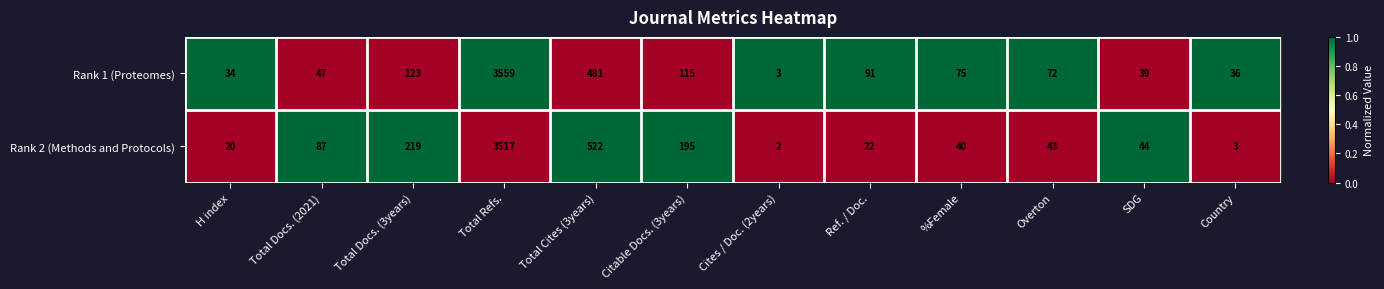

Where does the Rank 2 (Methods and Protocols) series first go above 44?

Total Docs. (2021)